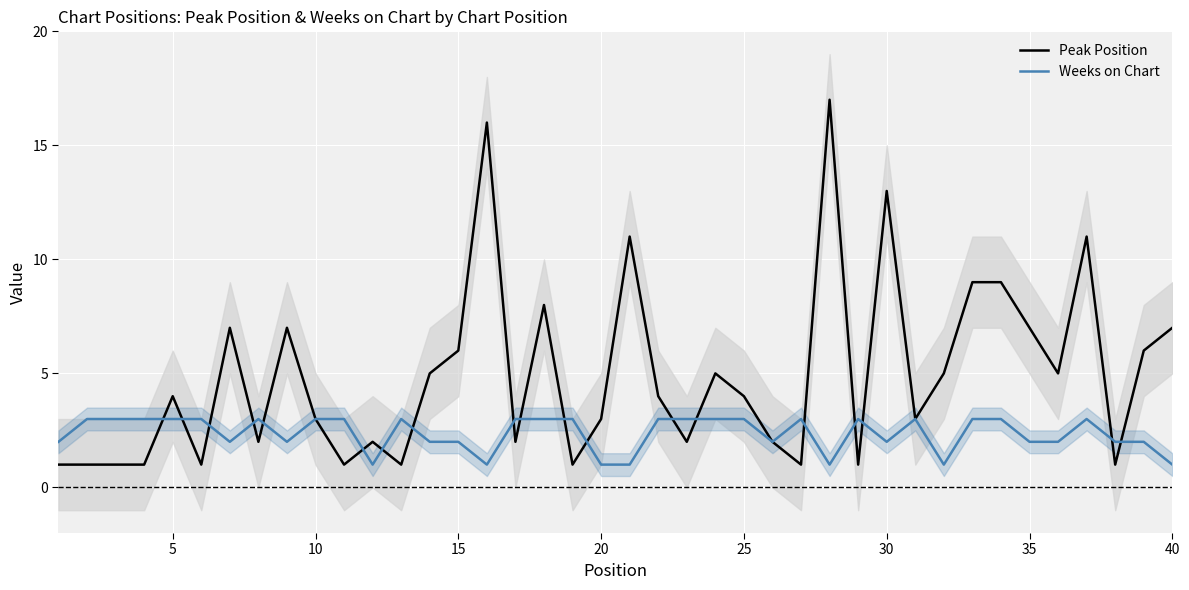

Is it true that Weeks on Chart equals 0 at 20?

False